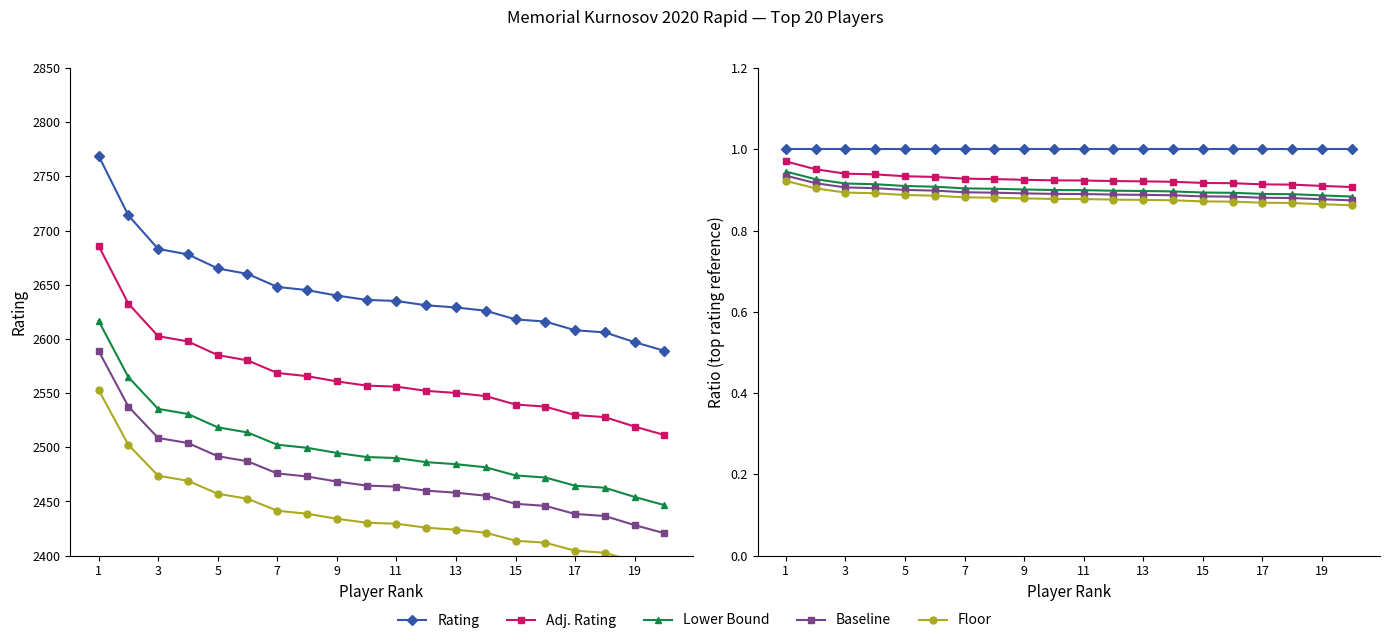

At which category is the sum across all series the highest?

1